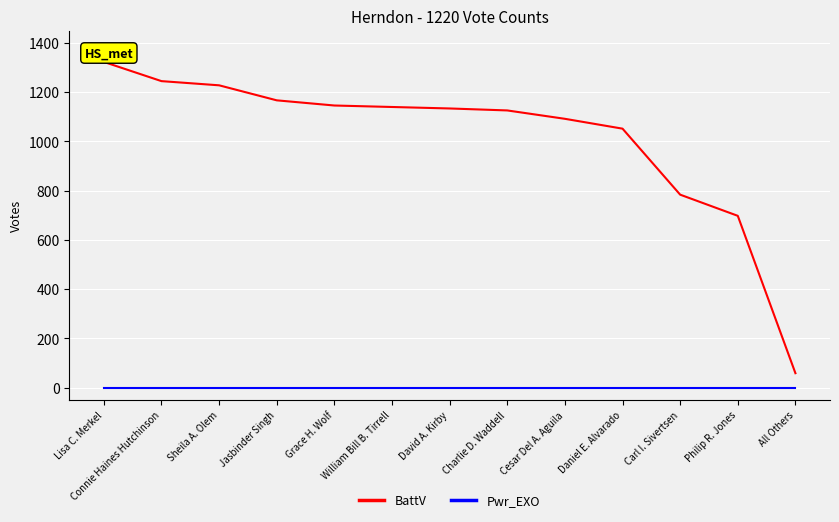

At which category does the chart reach its peak across all series?

Lisa C. Merkel